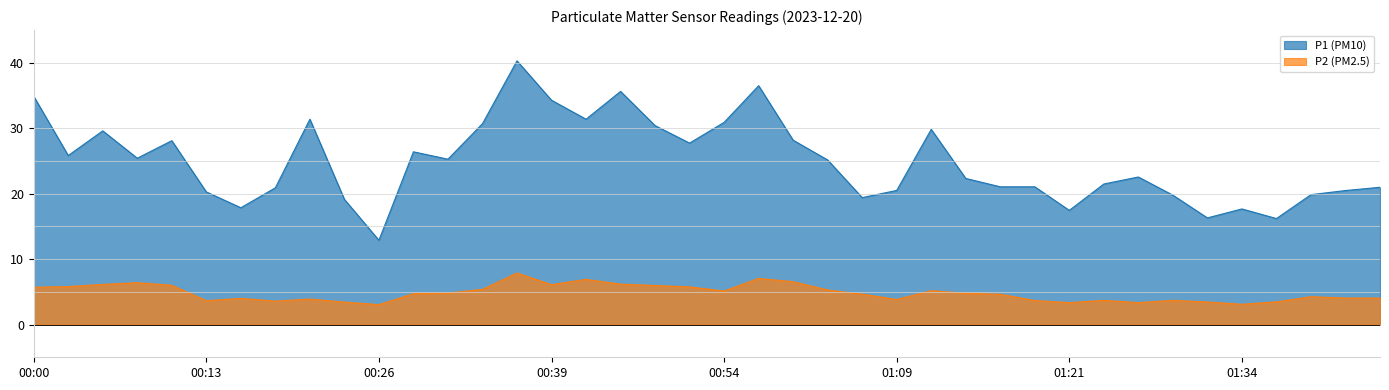

What is the total value across all series at 01:41?

24.5